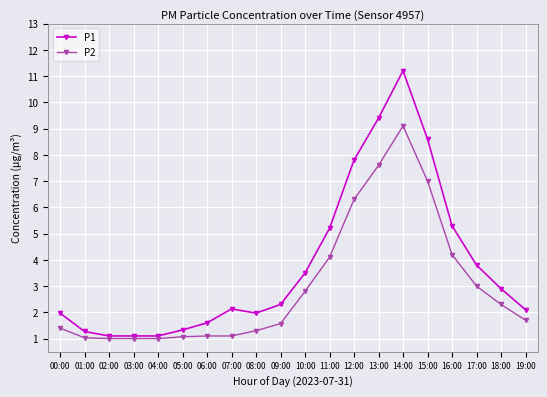

The value of P2 at 17:00 is 3.0. True or false?

True